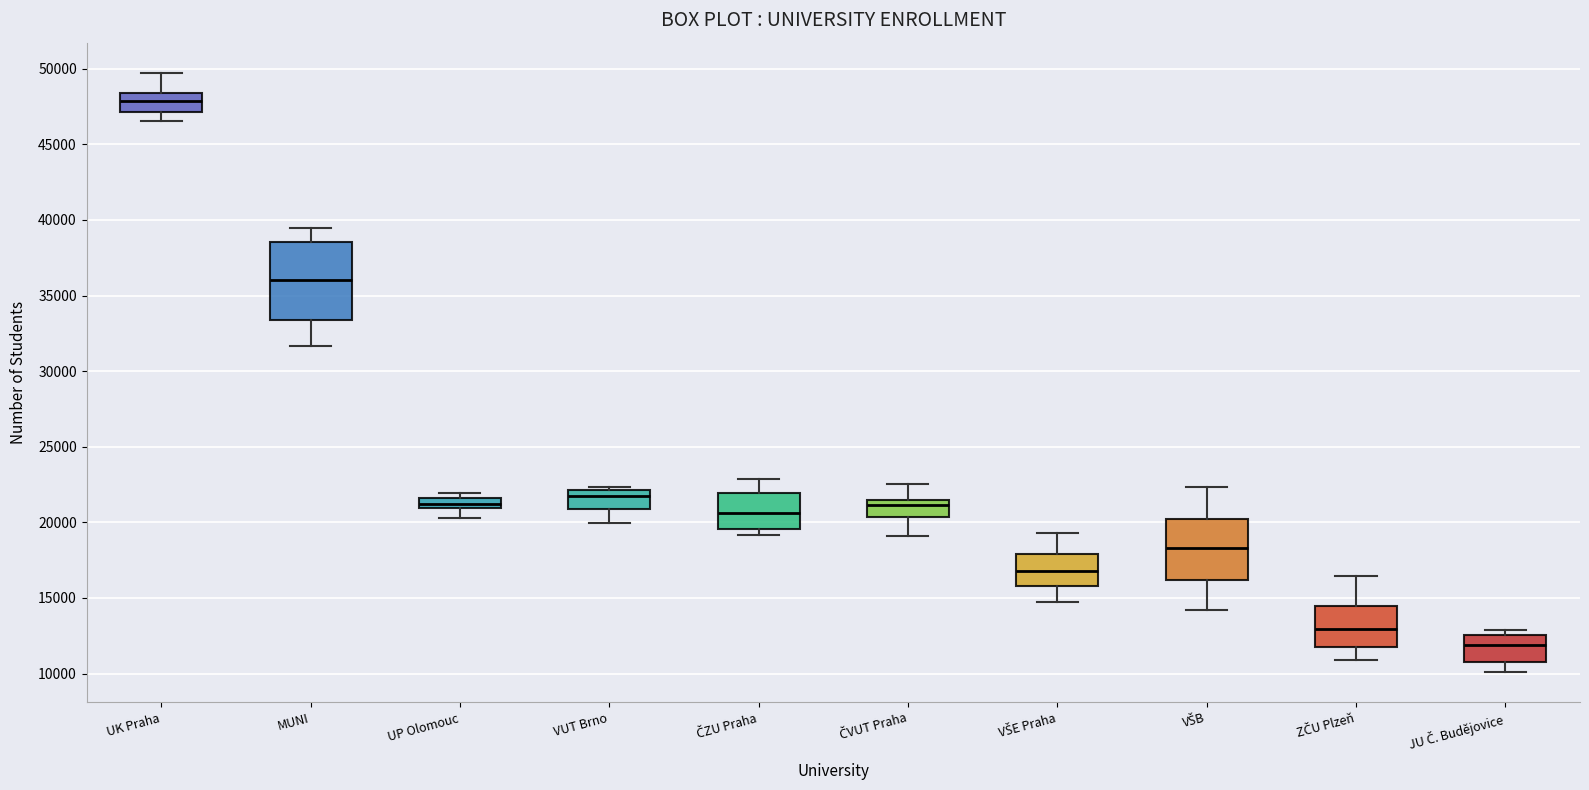

Comparing the boxes themselves (not the whiskers), which one is the tallest?

MUNI